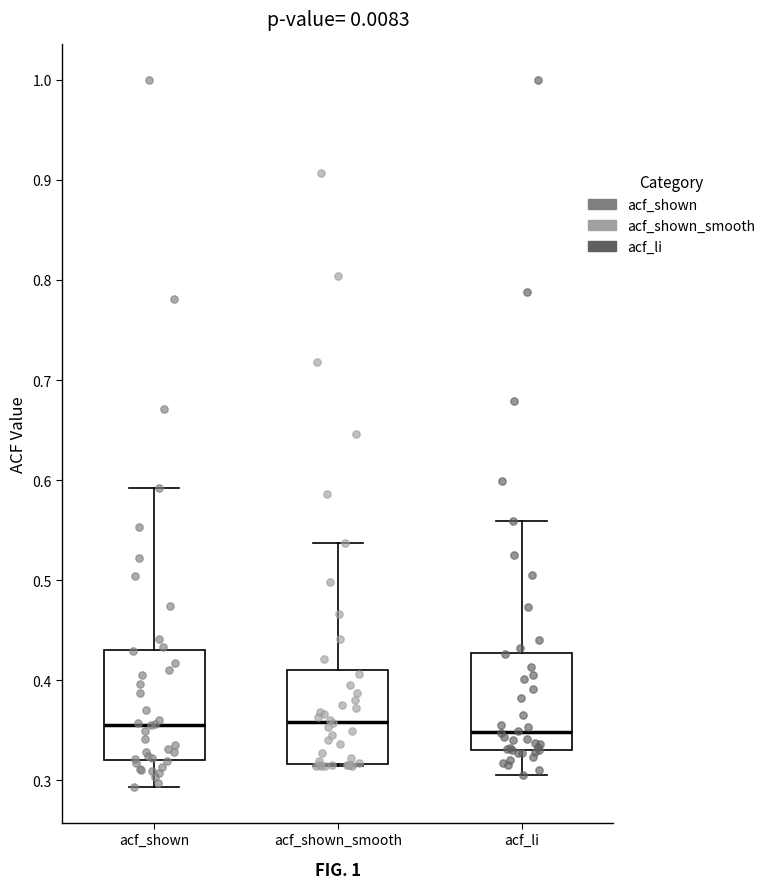

Reading left to right, transcribe this box plot: for each box, give where its median line is, the range the box spans, and where its two whiskers end, as read against the y-axis. The values are not printed on the chart, so give them approximately, as read against the axis.

acf_shown: median 0.36, box 0.32 to 0.43, whiskers 0.29 to 0.59
acf_shown_smooth: median 0.36, box 0.32 to 0.41, whiskers 0.31 to 0.54
acf_li: median 0.35, box 0.33 to 0.43, whiskers 0.31 to 0.56